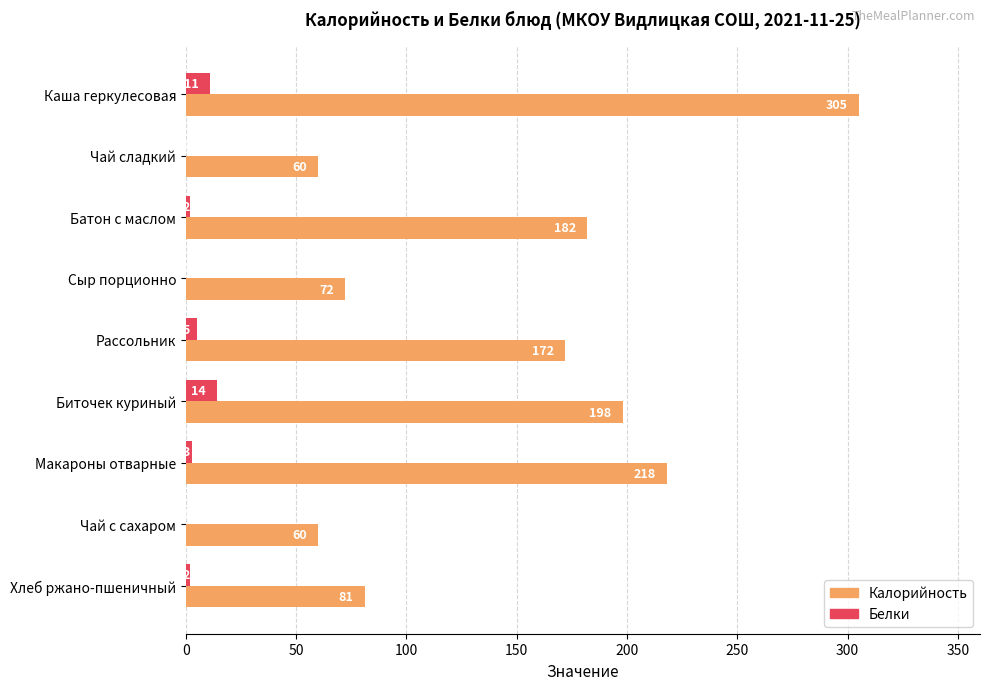

How many Белки values are between 0 and 5?

7